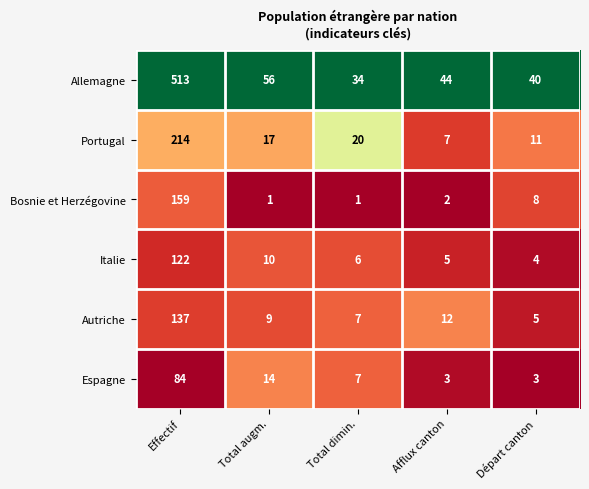

What is the difference between the second highest and second lowest values in the Portugal series?

9